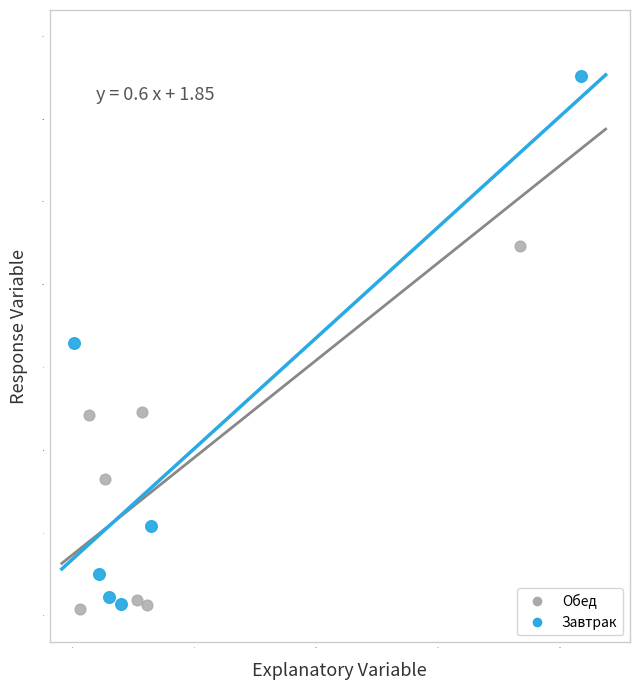

What are all the series names shown in the legend?

Обед, Завтрак